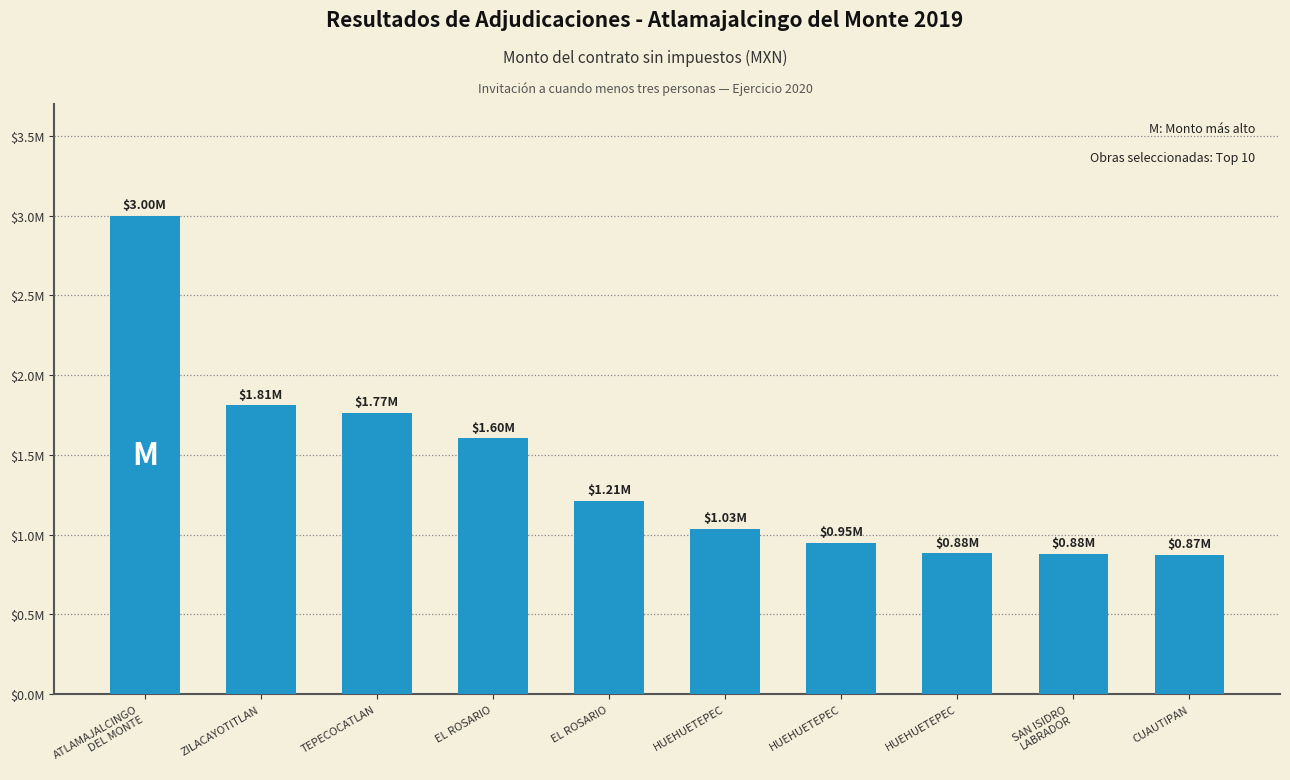

Rank the categories by value from lowest to highest.

CUAUTIPAN, SAN ISIDRO
LABRADOR, HUEHUETEPEC, HUEHUETEPEC, HUEHUETEPEC, EL ROSARIO, EL ROSARIO, TEPECOCATLAN, ZILACAYOTITLAN, ATLAMAJALCINGO
DEL MONTE